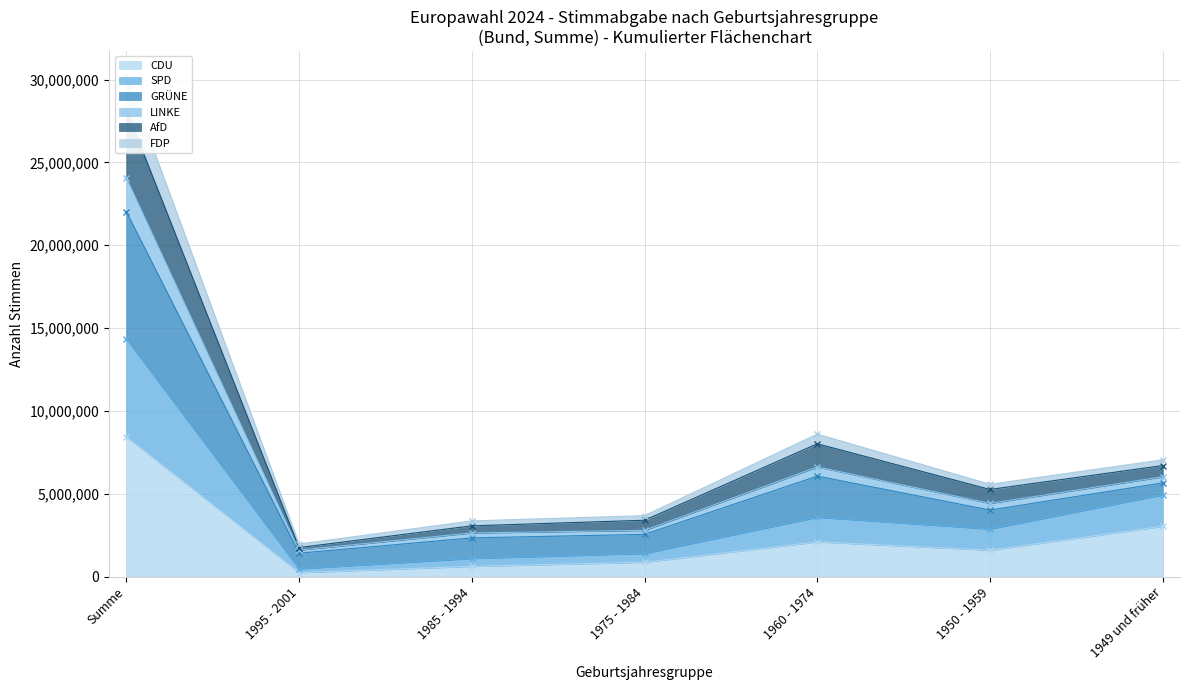

At which category is the sum across all series the highest?

Summe